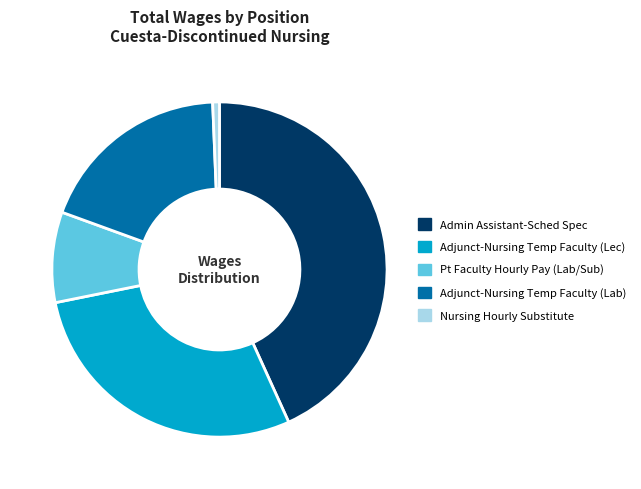

Is it true that Pt Faculty Hourly Pay (Lab/Sub) is 22% of the pie?

False